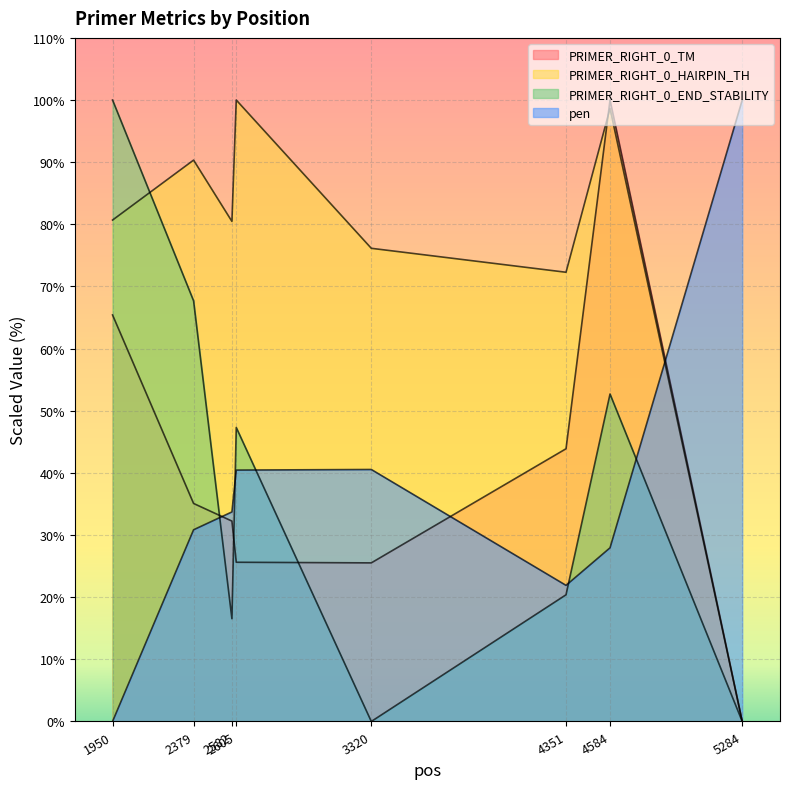

How many categories are shown in the chart?

8